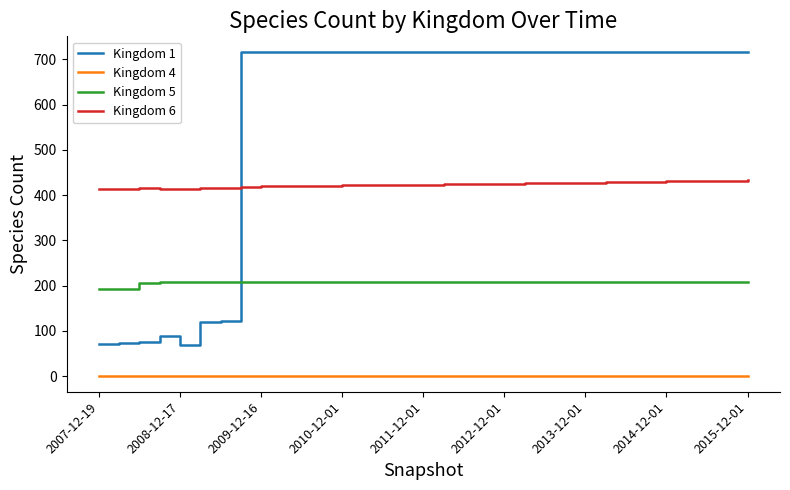

Which series has the widest spread of values?

Kingdom 1